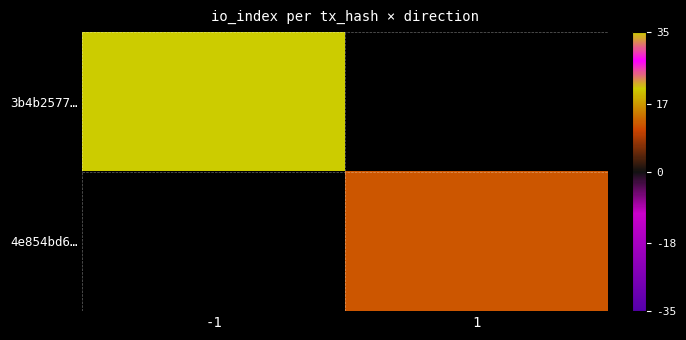

At how many categories does at least one series exceed 14?

1